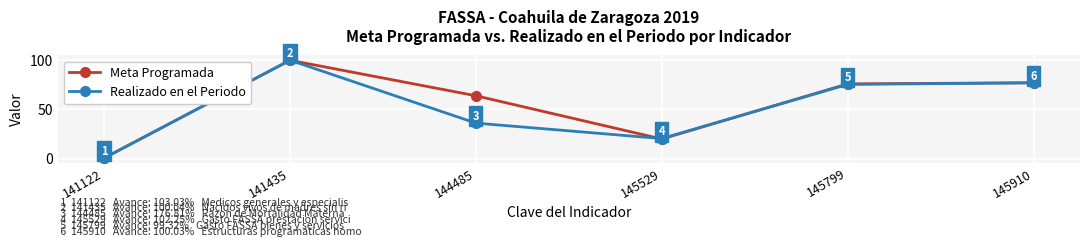

The value of Meta Programada at 145910 is 76.9. True or false?

True